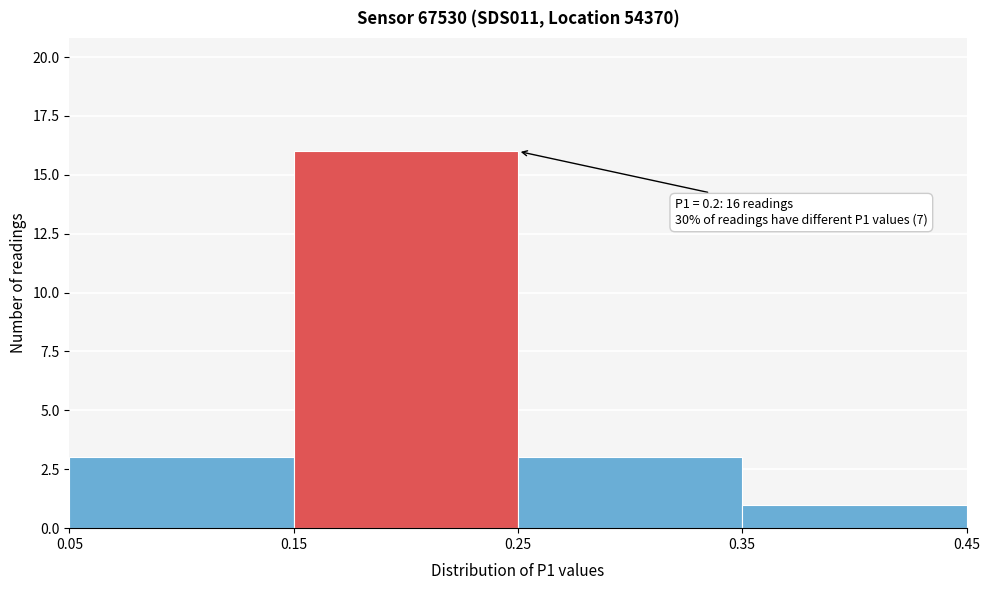

Which range on the x-axis has the tallest bar?

0.15 to 0.25